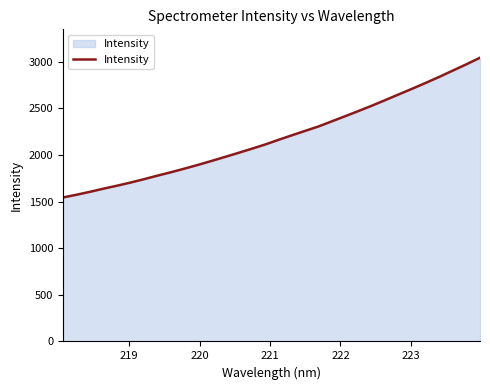

What is the difference between the maximum and minimum values?

1498.0